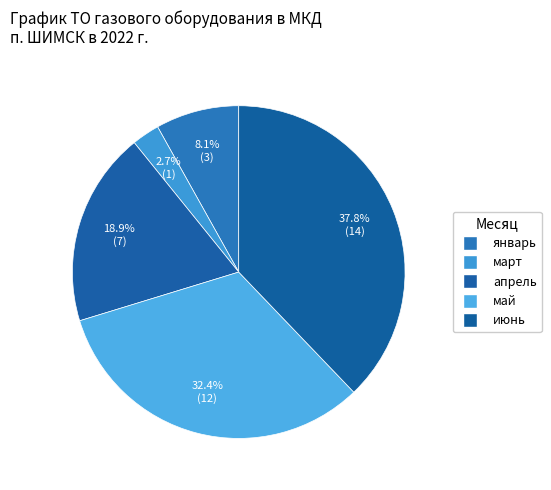

To the nearest percent, what is the average slice percentage?

20%